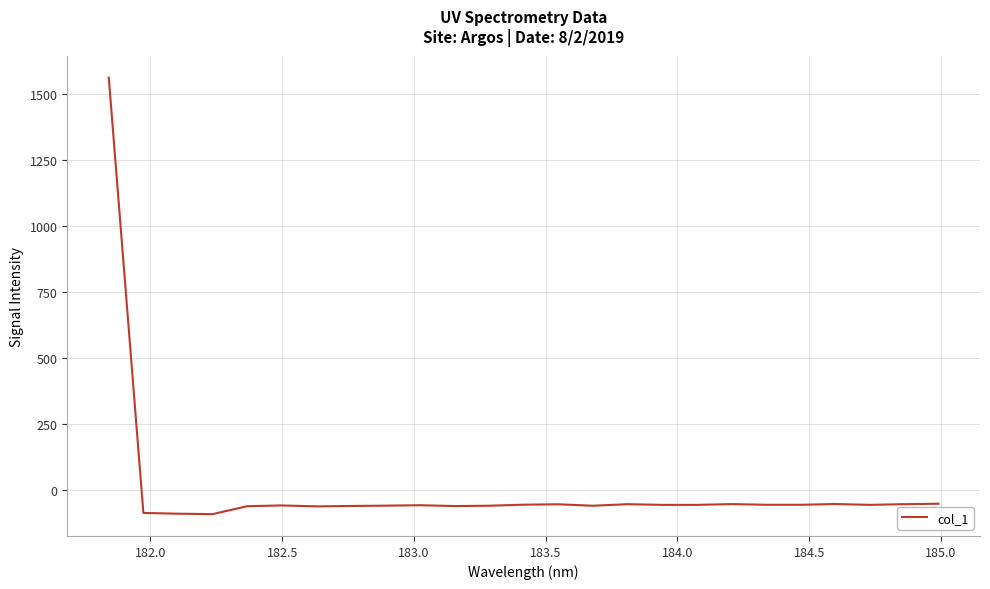

What is the smallest value displayed?

-91.8